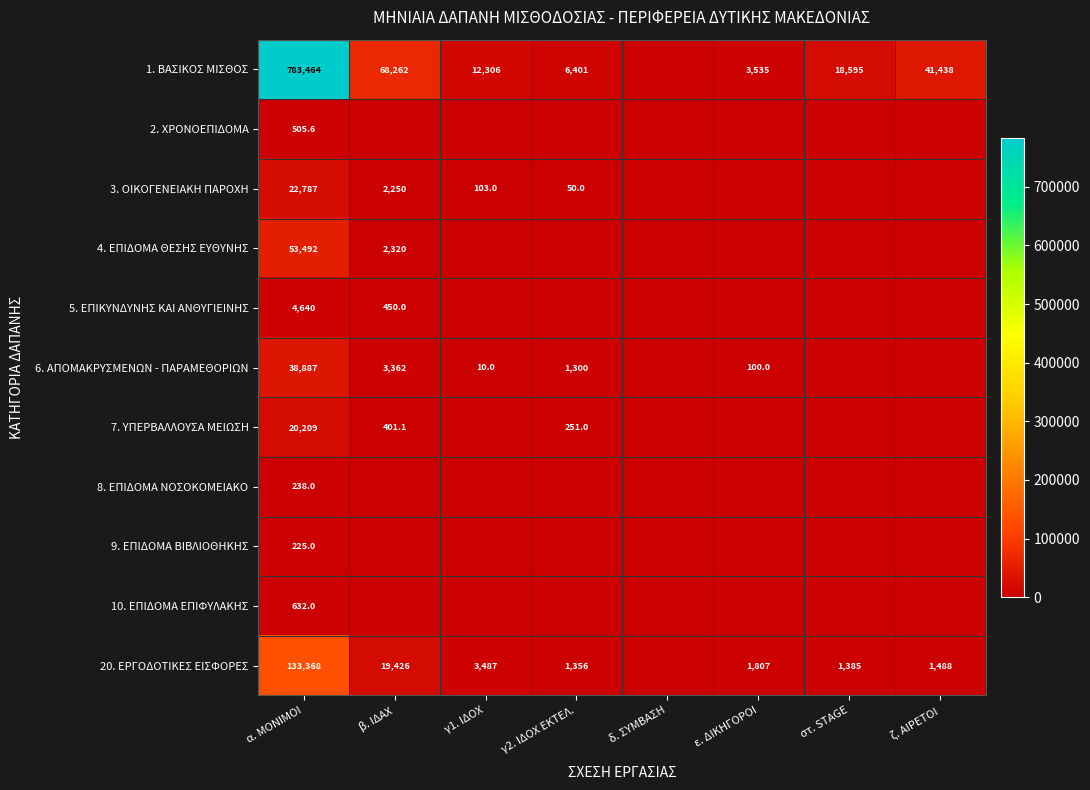

Is it true that 6. ΑΠΟΜΑΚΡΥΣΜΕΝΩΝ - ΠΑΡΑΜΕΘΟΡΙΩΝ equals 1792.5 at γ2. ΙΔΟΧ ΕΚΤΕΛ.?

False